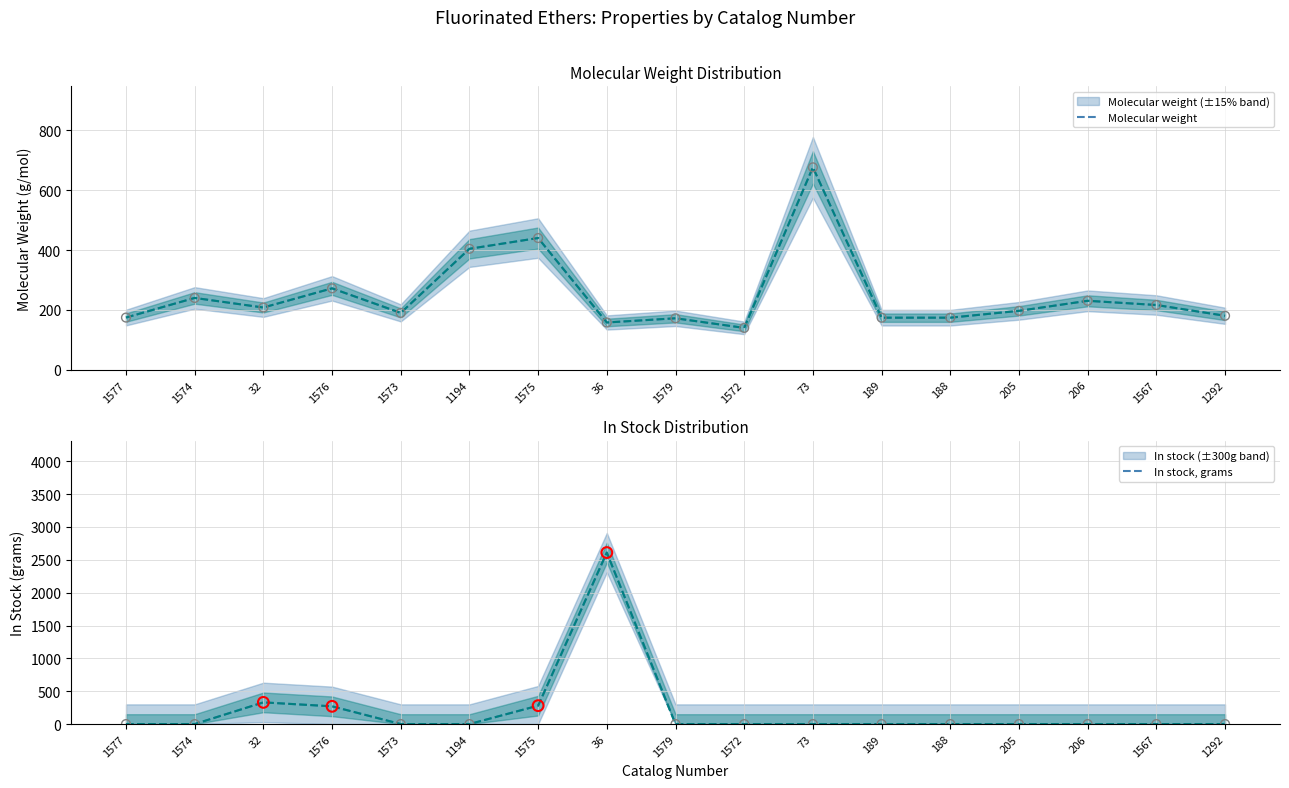

Which series contains the highest Y value?

In stock, grams